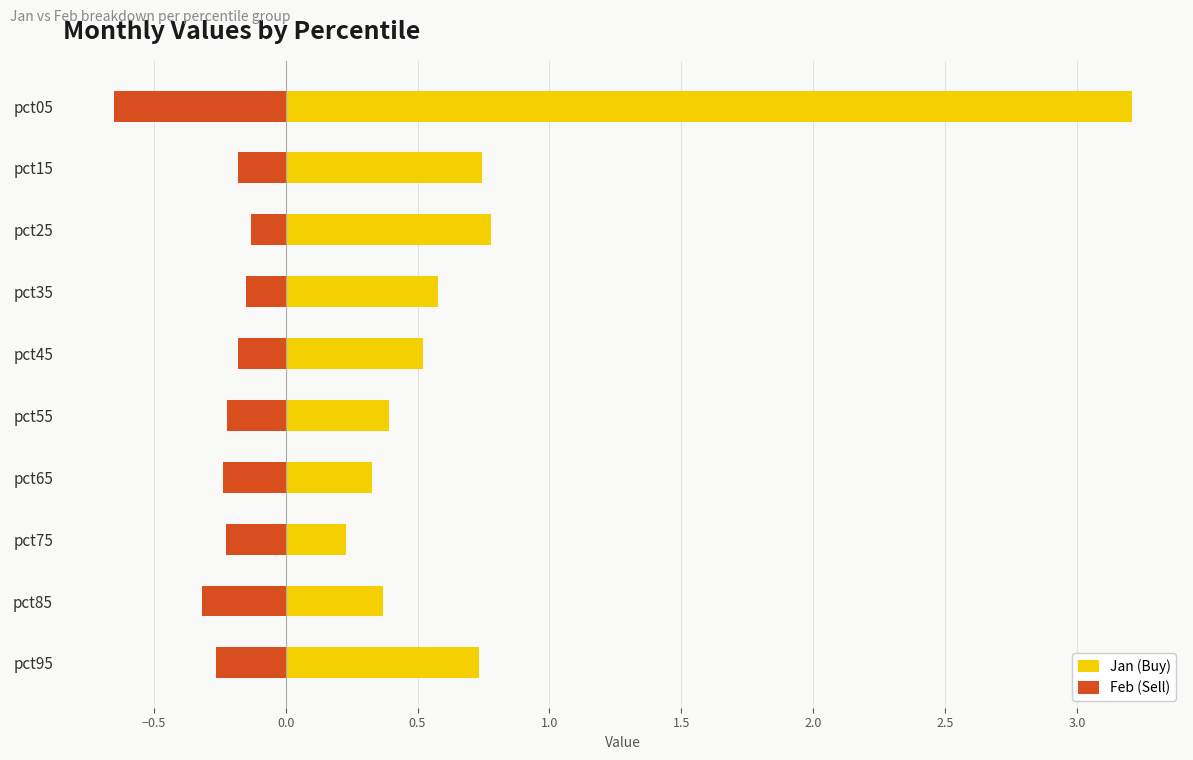

What is the spread (max minus min) of values at pct25?

0.9